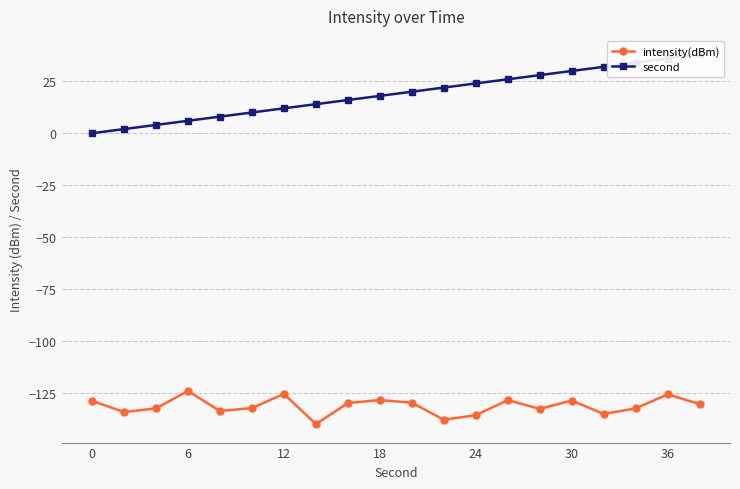

True or false: intensity(dBm) and second intersect in this chart.

False